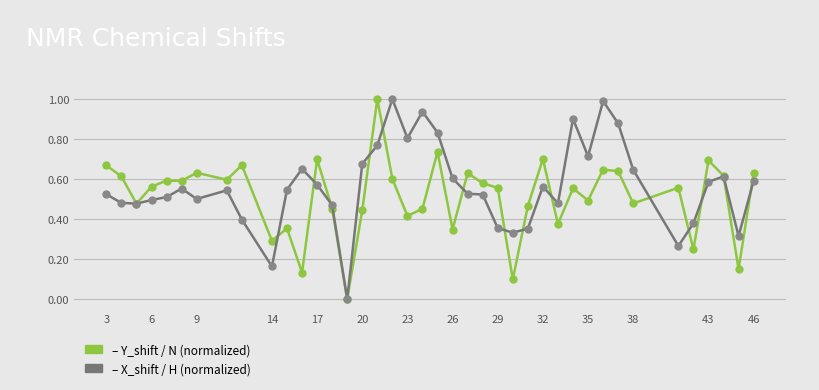

What is the maximum value shown in the chart?

1.0